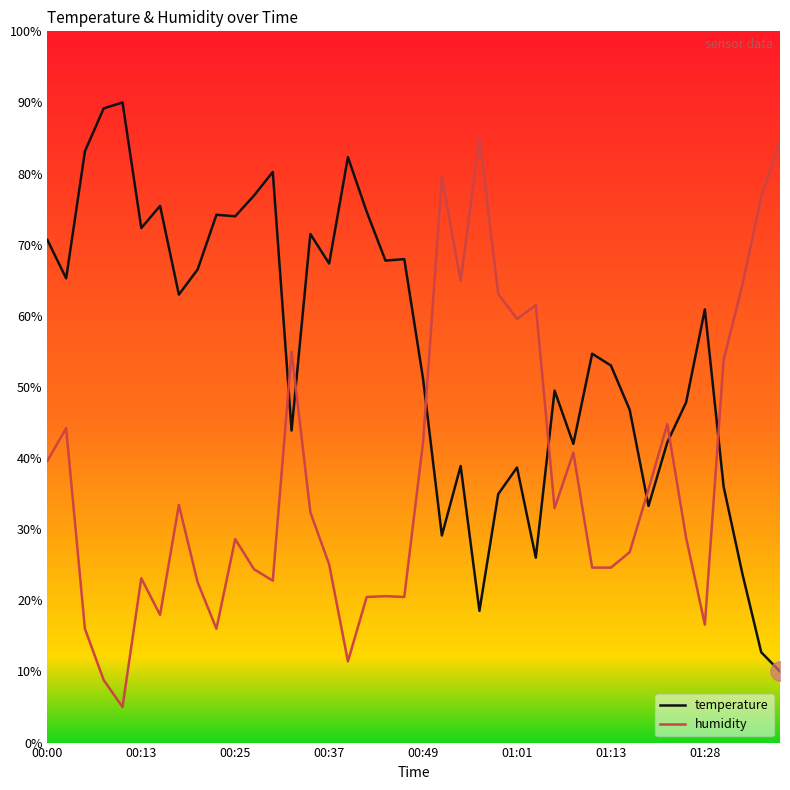

List the series in order of their peak value, highest first.

temperature, humidity